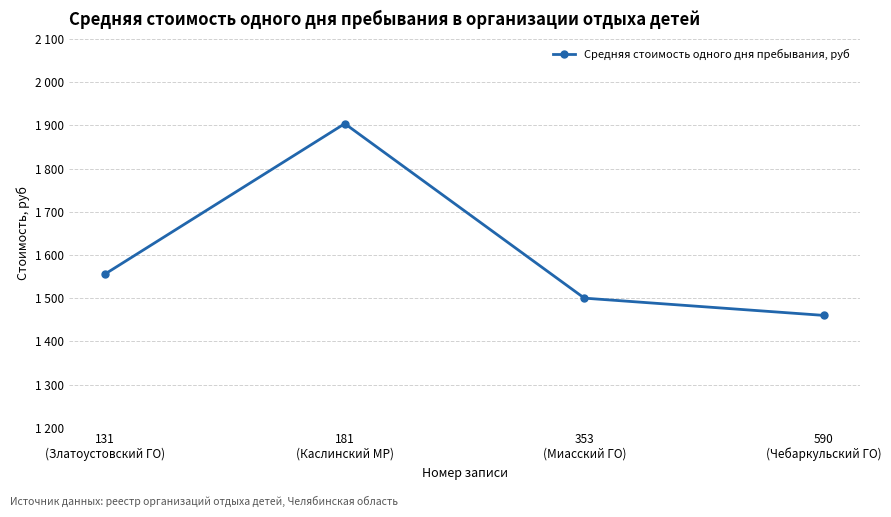

At which label is the value closest to 1682?

131
(Златоустовский ГО)